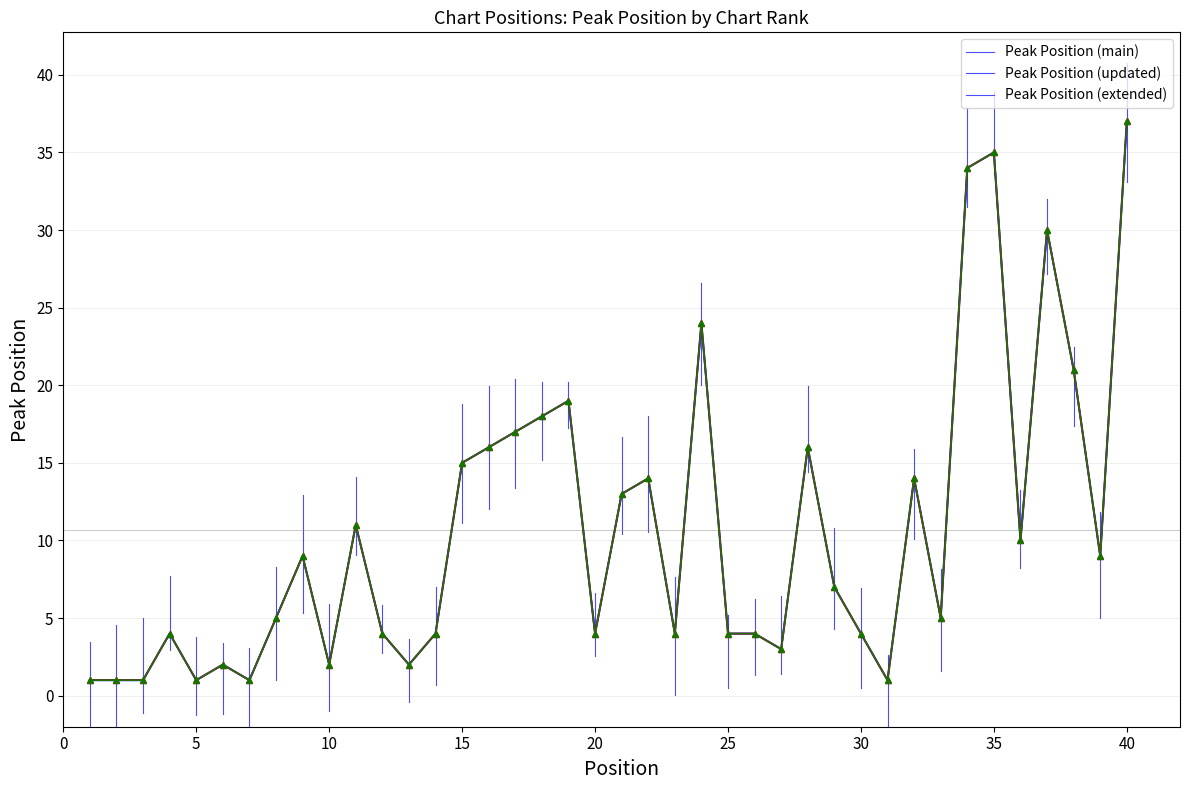

List the series in order of their peak value, highest first.

Peak Position (main), Peak Position (updated), Peak Position (extended)